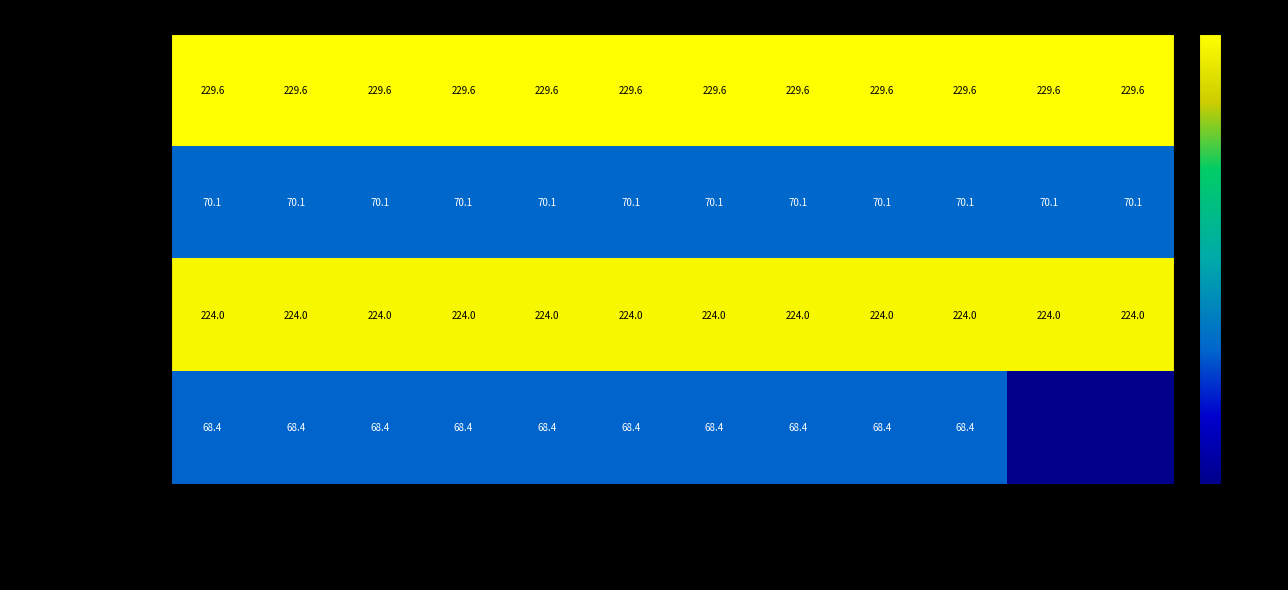

At which category does the chart reach its minimum across all series?

2023年11月